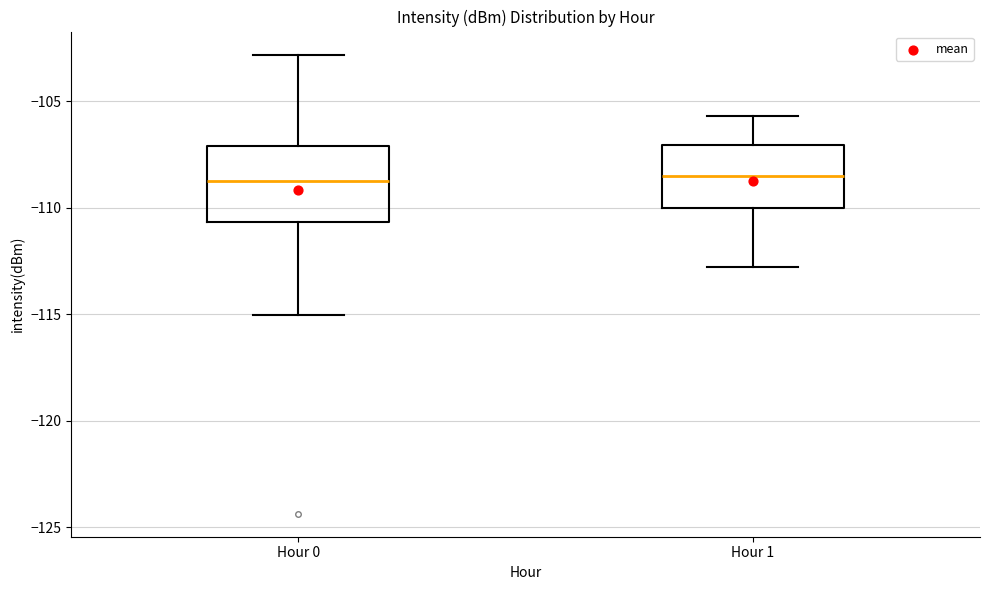

Where does the median line of the box for Hour 1 sit on the y-axis? The values are not printed on the chart, so give them approximately, as read against the axis.

-108.5